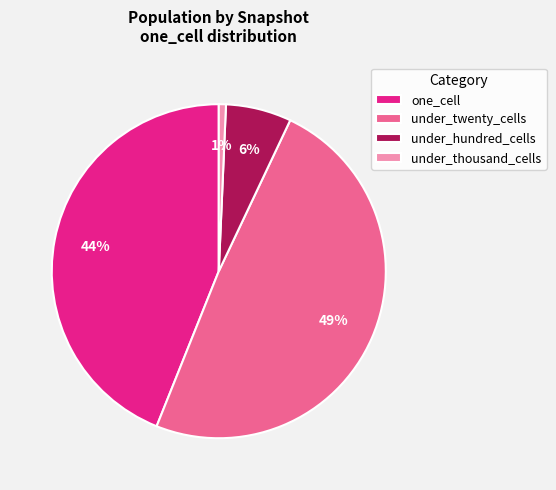

To the nearest percent, what is the difference between the largest and smallest slice percentages?

48%